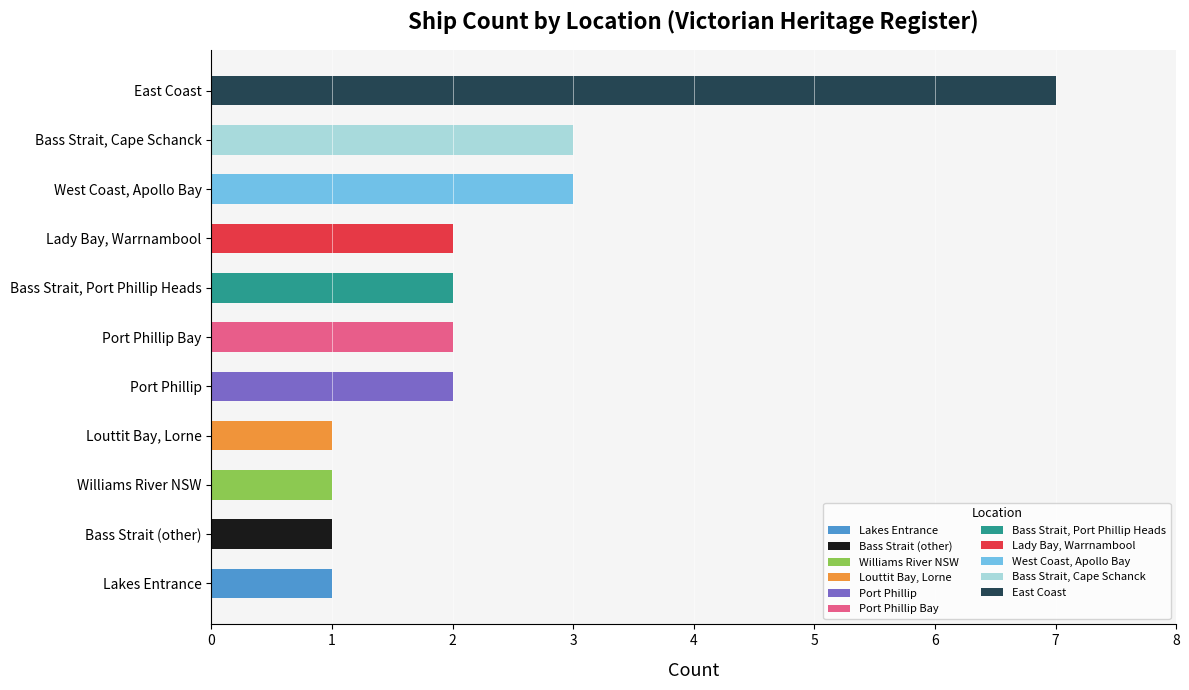

How many bars are there in total?

11